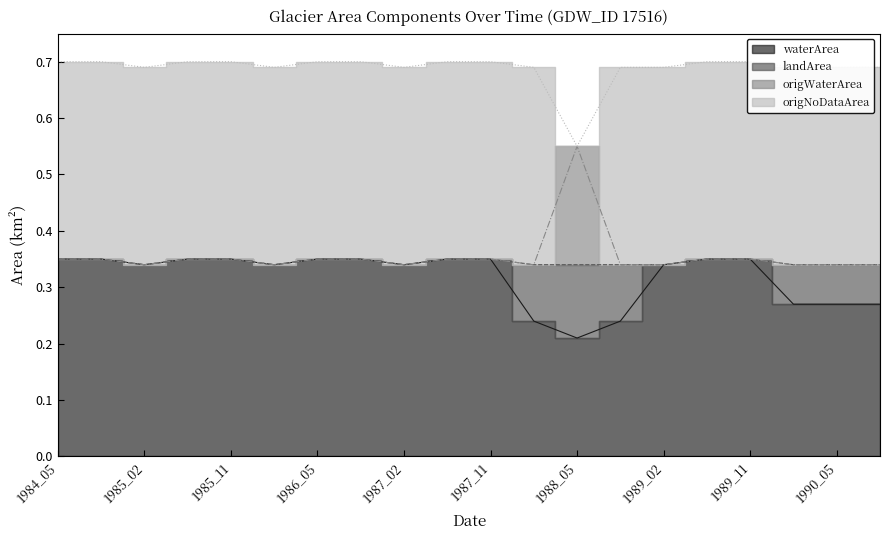

List the labels in order of origWaterArea value, largest first.

1988_05, 1984_05, 1984_11, 1985_05, 1985_11, 1986_05, 1986_11, 1987_05, 1987_11, 1989_05, 1989_11, 1985_02, 1986_02, 1987_02, 1989_02, 1990_02, 1990_05, 1990_11, 1988_02, 1988_11